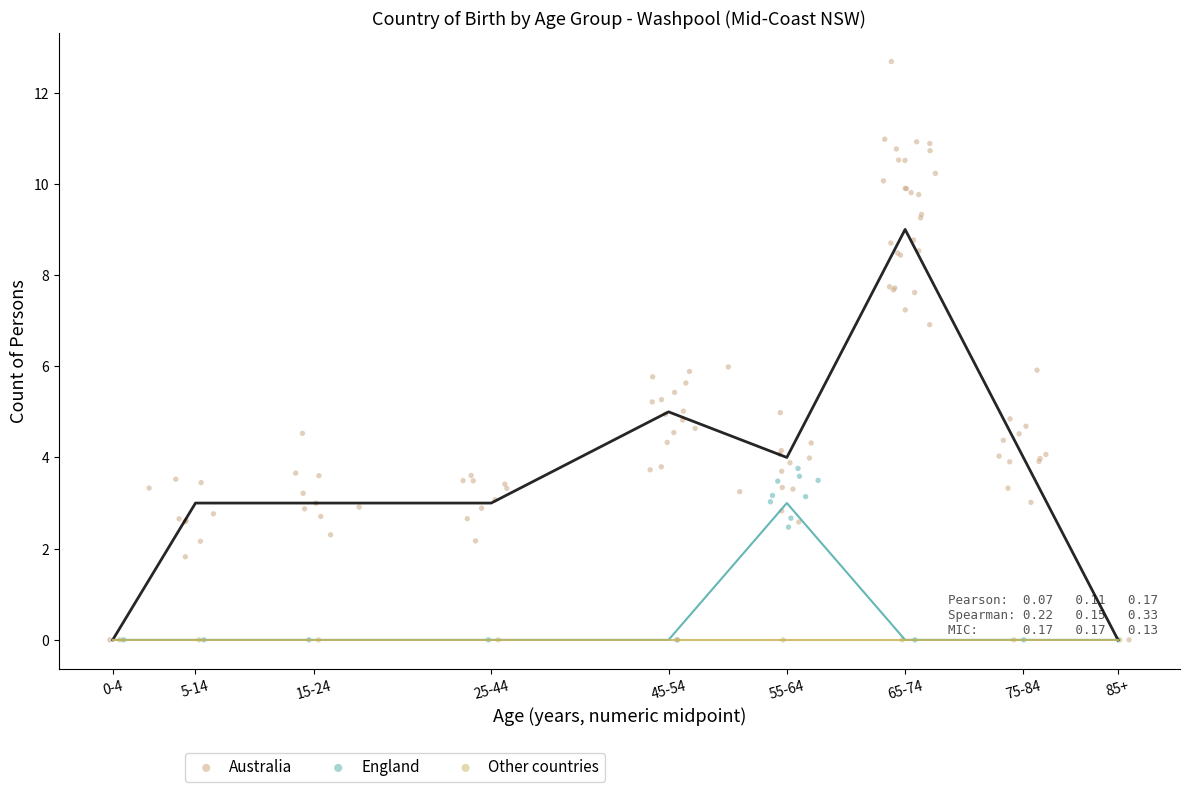

What are all the series names shown in the legend?

Australia, England, Other countries